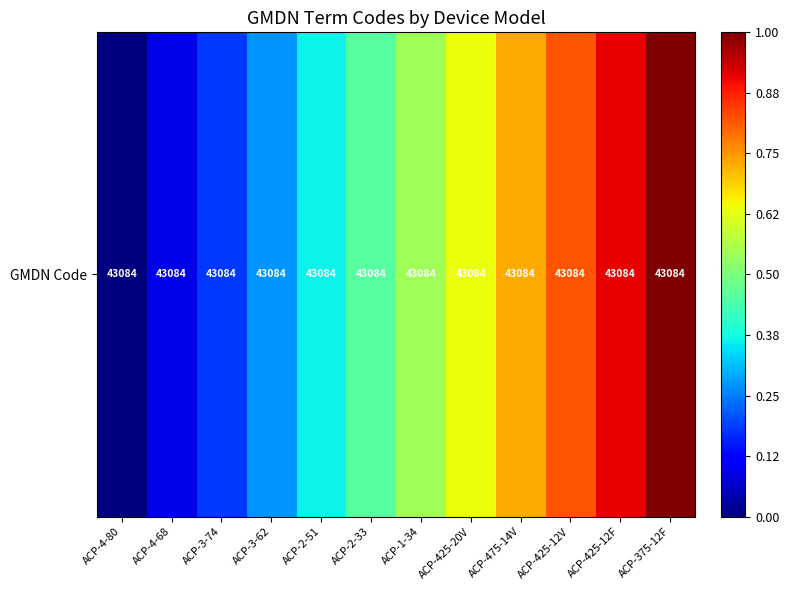

The chart shows a value of 0.2 at ACP-425-20V. True or false?

False